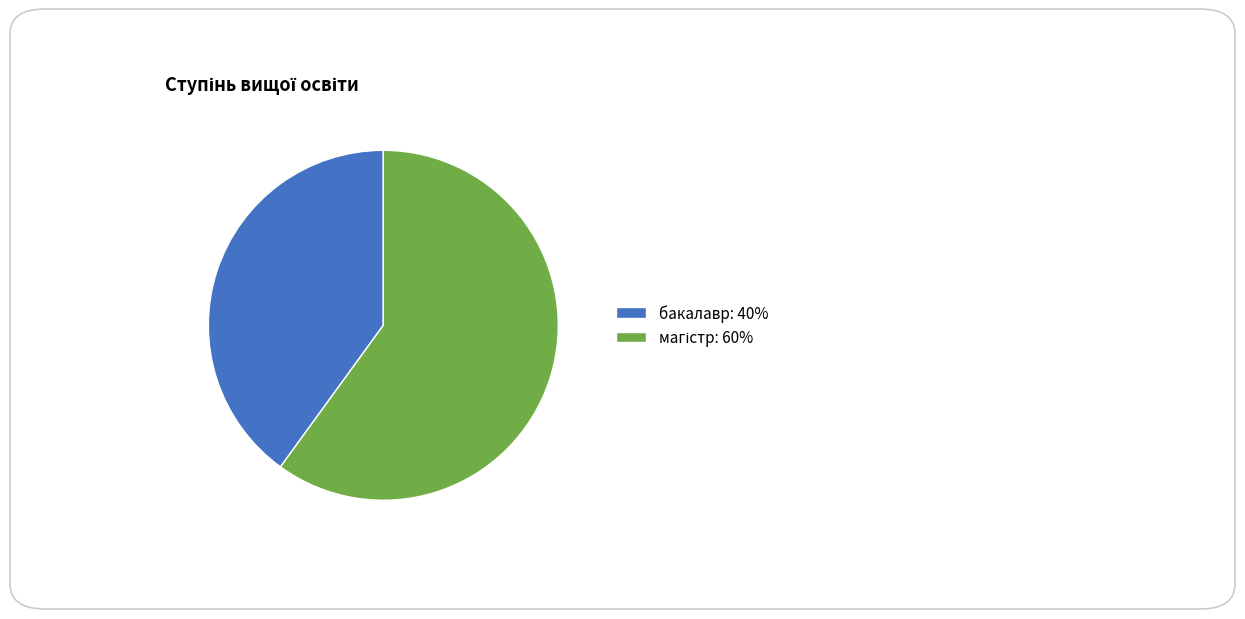

How many slices are in this pie chart?

2